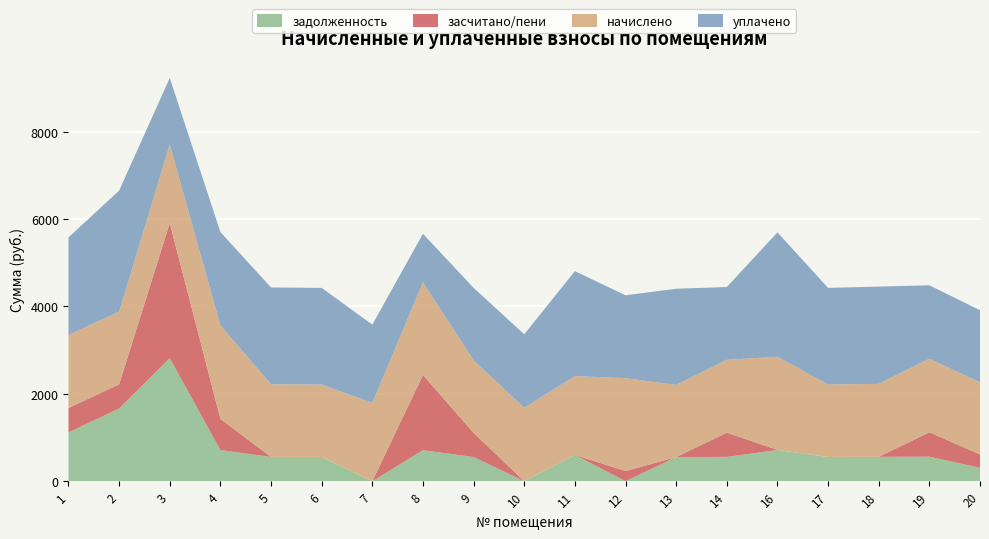

Reading right to left, extract all data points from this chart.

задолженность: 20=305.1	19=560.4	18=556.7	17=553.0	16=712.9	14=555.5	13=550.6	12=0.0	11=601.0	10=0.0	9=553.0	8=707.9	7=0.0	6=553.0	5=554.3	4=712.8	3=2815.6	2=1662.8	1=1115.9
засчитано/пени: 20=305.1	19=560.4	18=0.0	17=0.0	16=1.3	14=555.5	13=0.0	12=230.8	11=0.0	10=0.0	9=553.0	8=1720.8	7=0.0	6=0.0	5=0.0	4=712.8	3=3090.6	2=554.3	1=558.0
начислено: 20=1651.8	19=1681.3	18=1670.2	17=1659.2	16=2134.8	14=1666.5	13=1651.8	12=2127.4	11=1802.9	10=1681.3	9=1659.2	8=2123.7	7=1791.9	6=1659.2	5=1662.8	4=2138.5	3=1799.2	2=1662.8	1=1673.9
уплачено: 20=1651.8	19=1681.3	18=2227.0	17=2212.2	16=2846.4	14=1666.5	13=2202.4	12=1896.6	11=2403.9	10=1681.3	9=1659.2	8=1110.8	7=1791.9	6=2212.2	5=2217.1	4=2138.5	3=1524.2	2=2771.4	1=2231.9